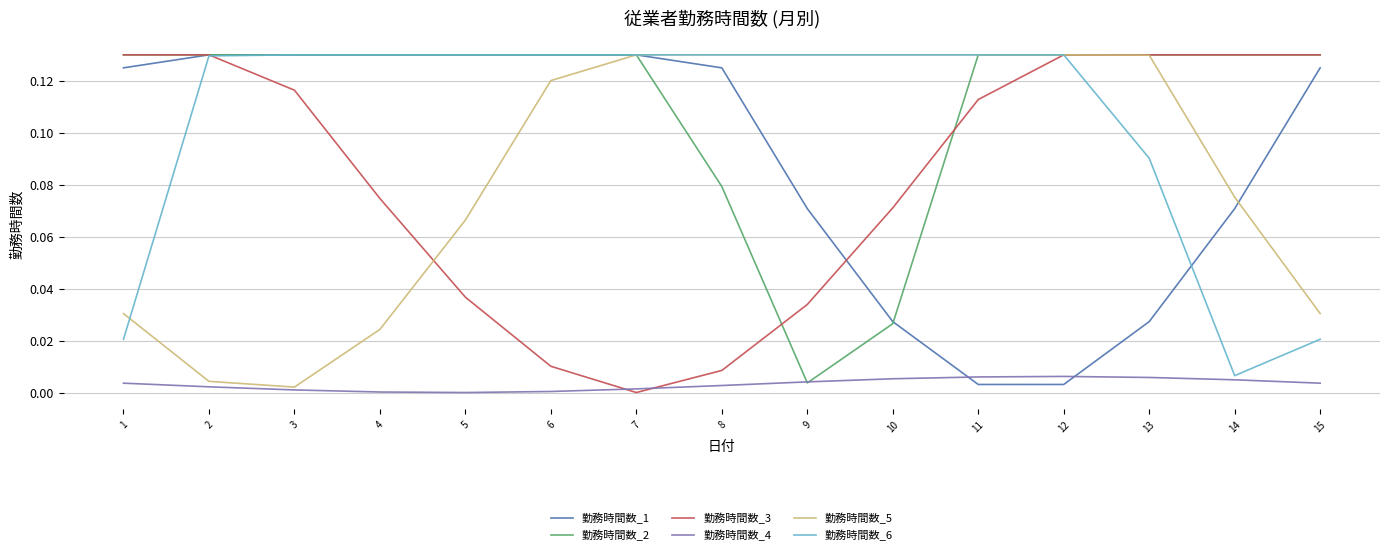

What is the total value across all series at 15?

0.4